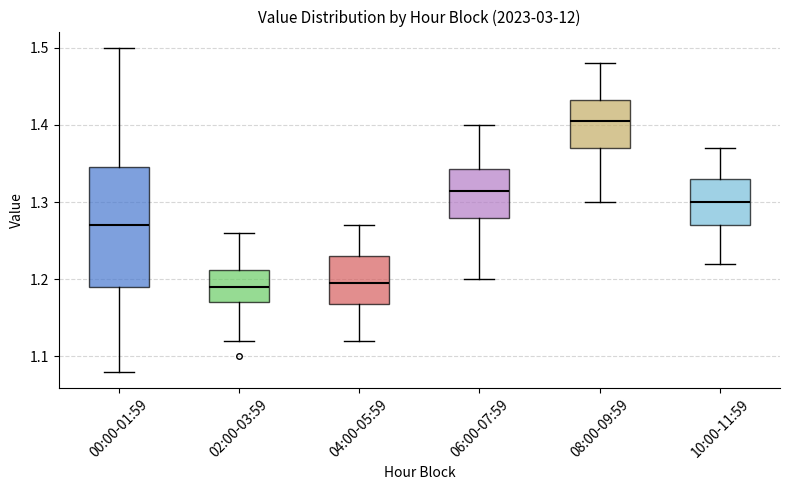

Reading left to right, read every box against the y-axis: the position of its median line, the range the box covers, and the ends of its whiskers. The values are not printed on the chart, so give them approximately, as read against the axis.

00:00-01:59: median 1.27, box 1.19 to 1.35, whiskers 1.08 to 1.50
02:00-03:59: median 1.19, box 1.17 to 1.21, whiskers 1.12 to 1.26
04:00-05:59: median 1.20, box 1.17 to 1.23, whiskers 1.12 to 1.27
06:00-07:59: median 1.32, box 1.28 to 1.34, whiskers 1.20 to 1.40
08:00-09:59: median 1.41, box 1.37 to 1.43, whiskers 1.30 to 1.48
10:00-11:59: median 1.30, box 1.27 to 1.33, whiskers 1.22 to 1.37